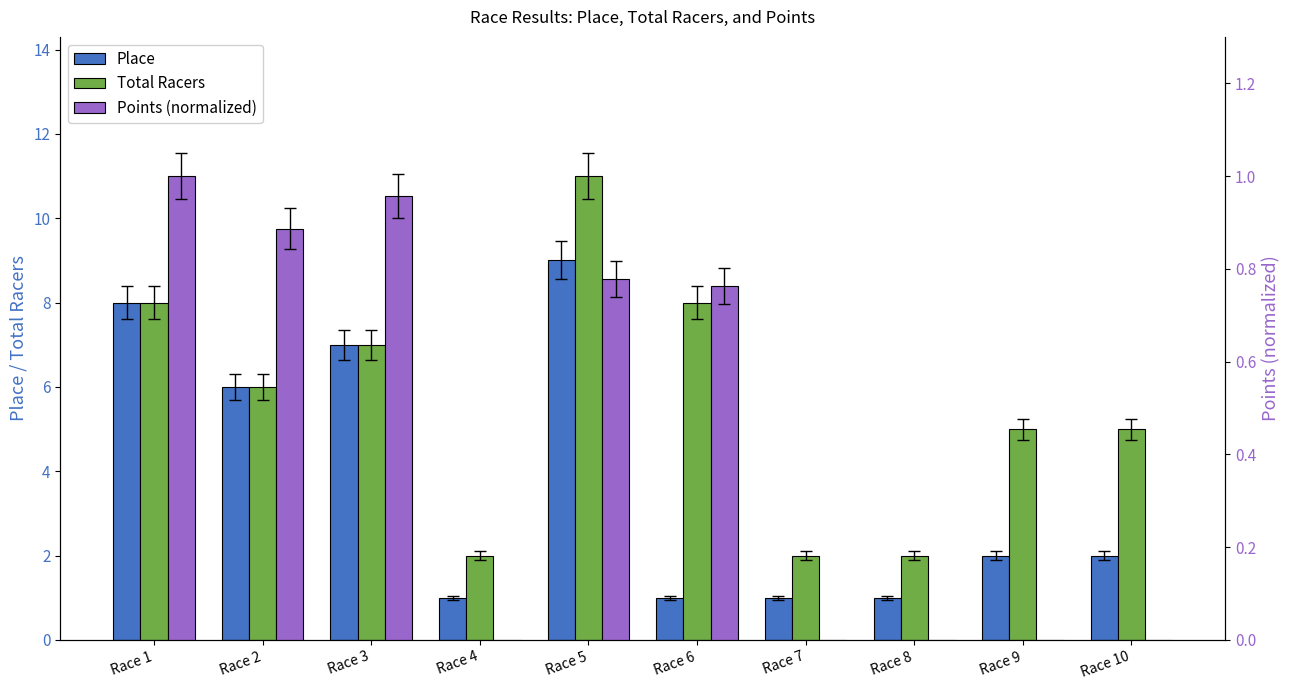

Which series has the widest spread of values?

Total Racers